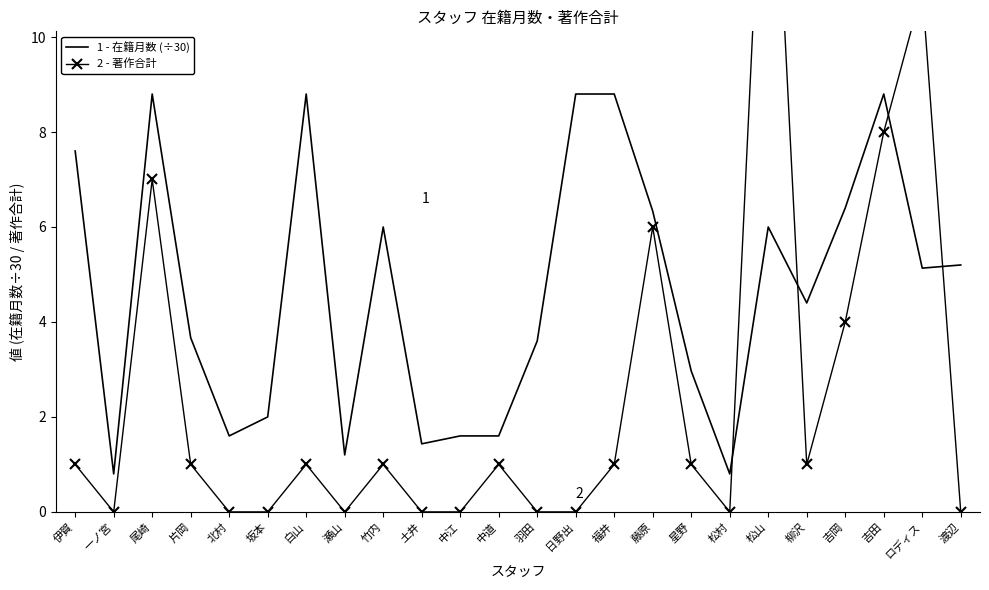

How many intersections are there between 著作合計 and 在籍月数 (÷30, 月)?

4